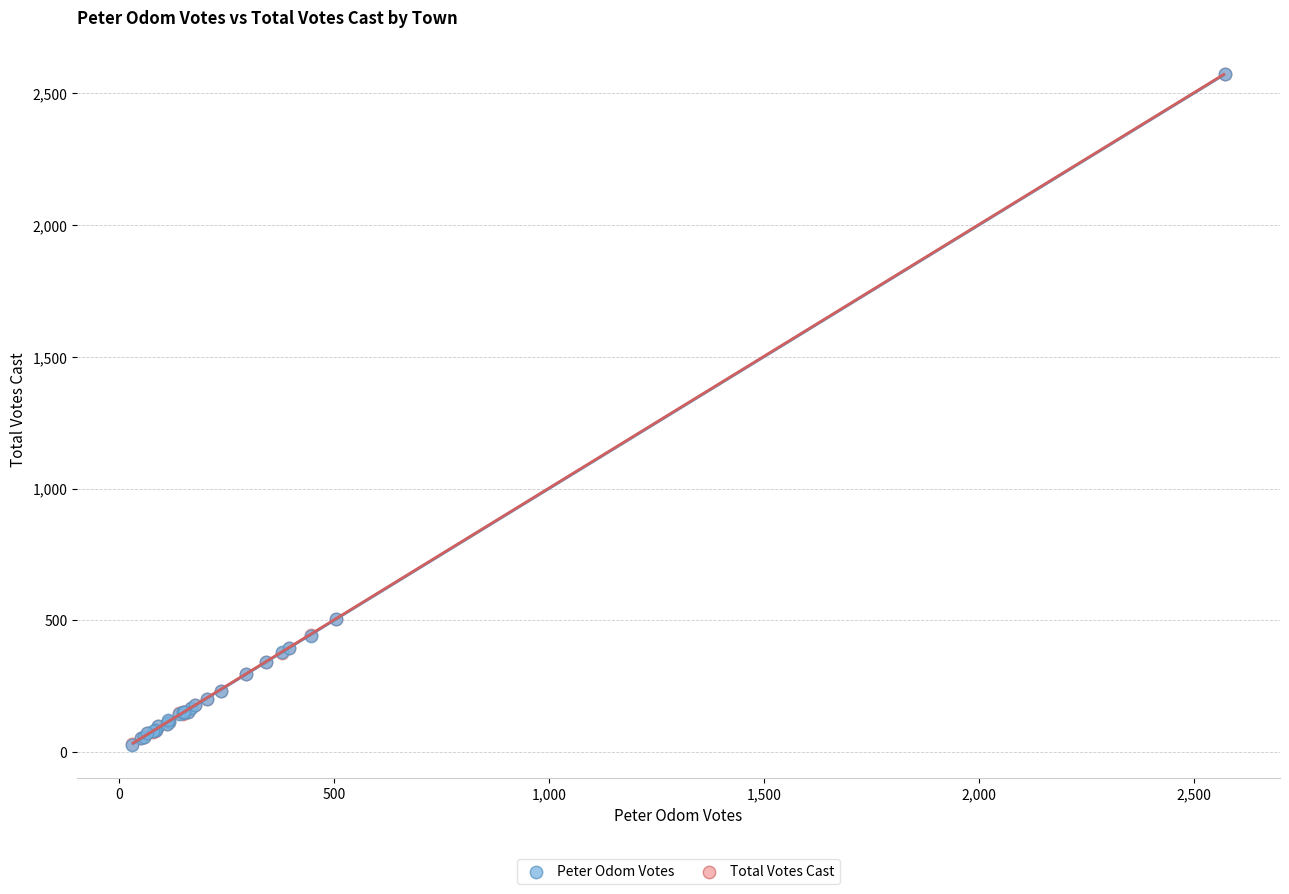

What are all the series names shown in the legend?

Peter Odom Votes, Total Votes Cast